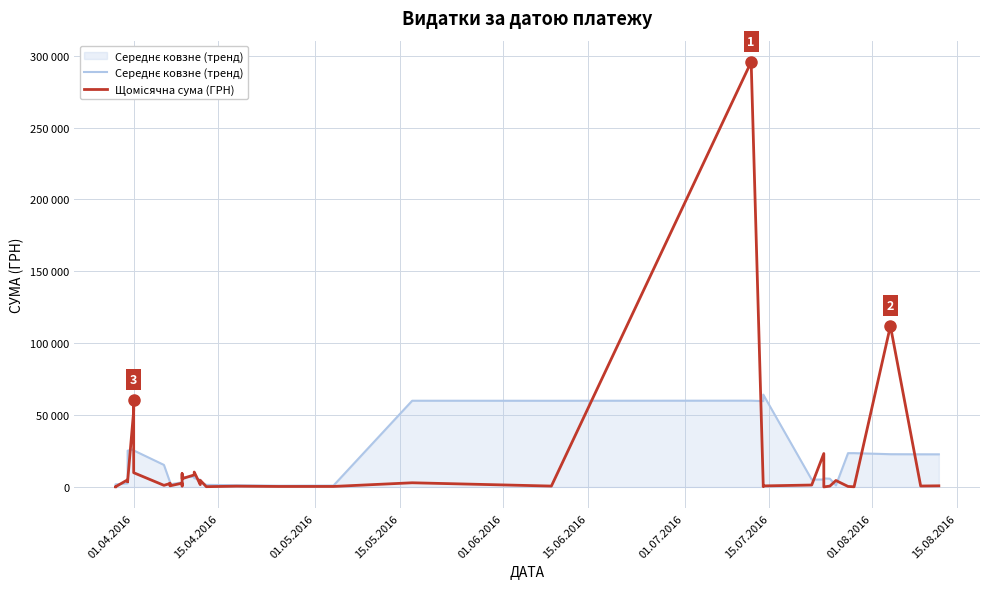

Which series has the widest spread of values?

Щомісячна сума (ГРН)